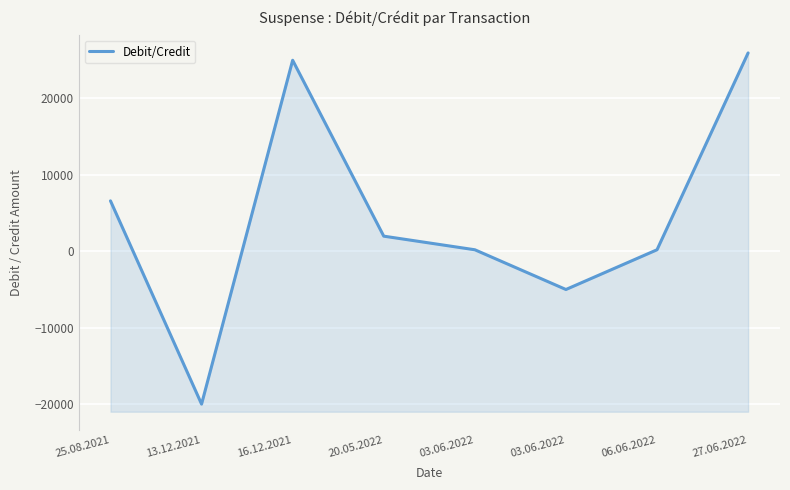

Where is the first local maximum?

16.12.2021